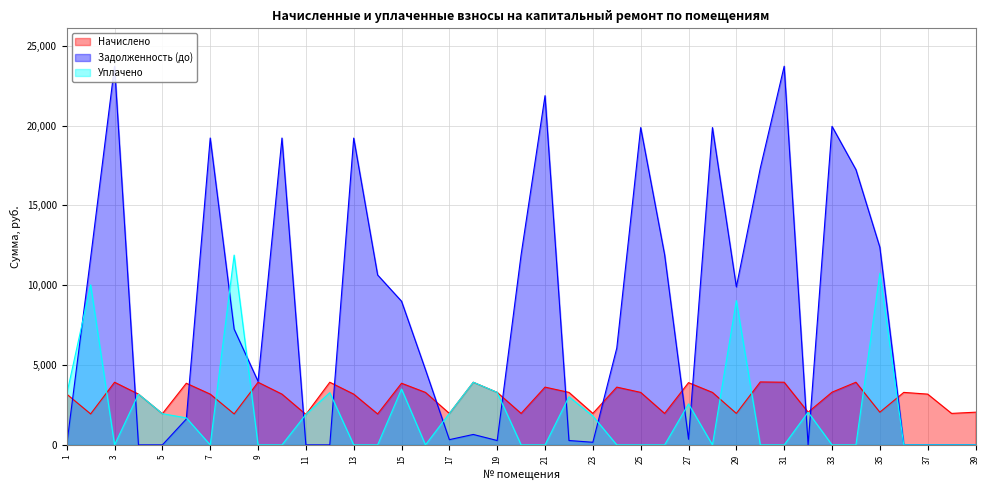

Which series changed the most between 4 and 34?

Задолженность (до)